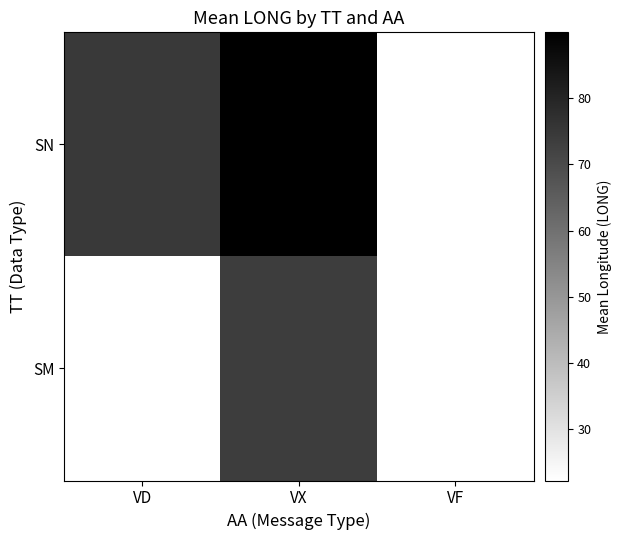

Is the value of SM at VX greater than the value of SN at VX?

No